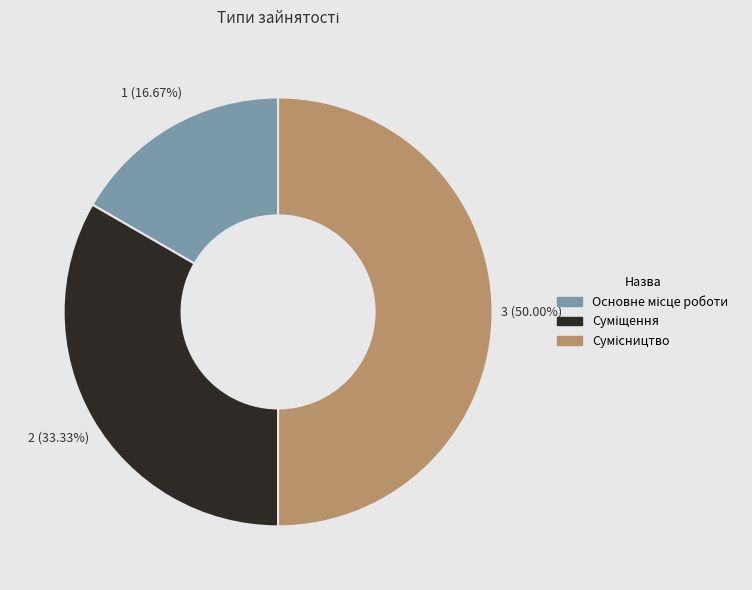

Count the number of slices in the pie.

3